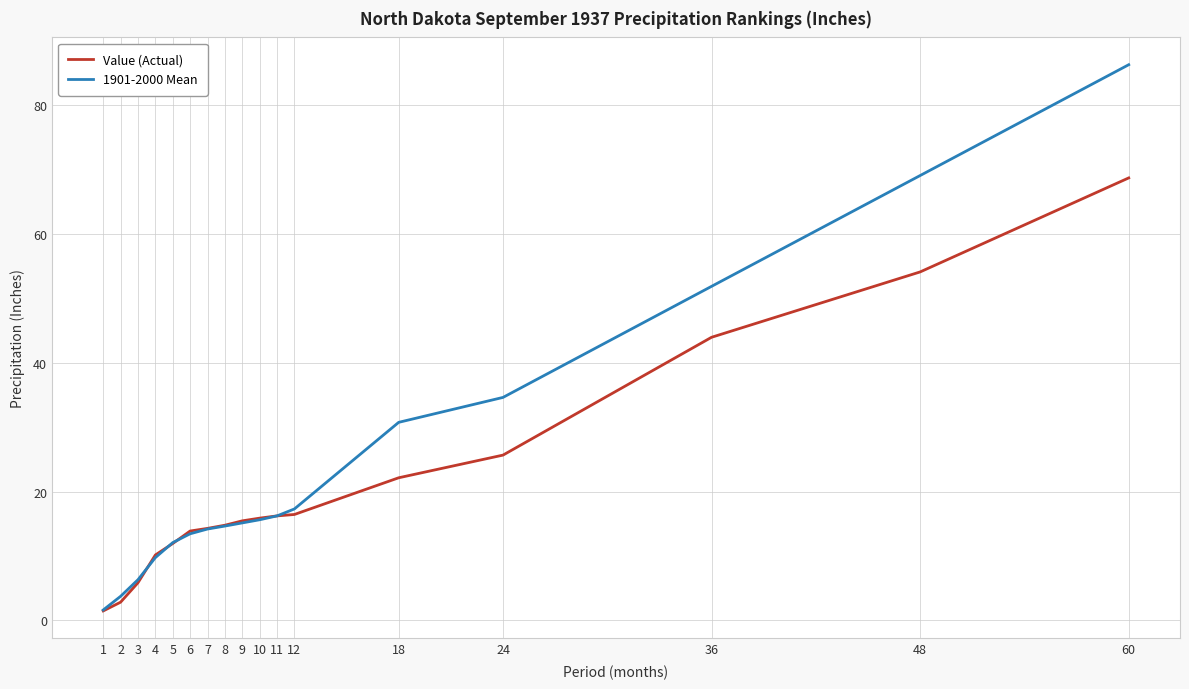

What is the total value across all series at 48?

123.2